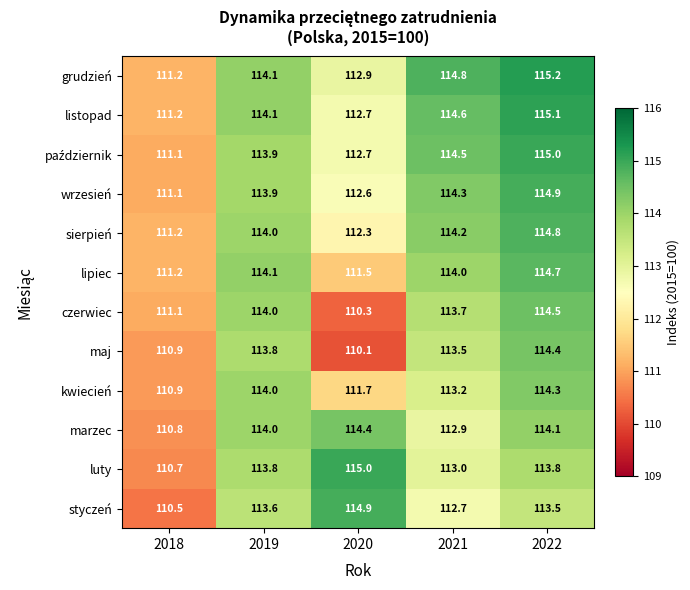

How many distinct data groups are displayed?

12